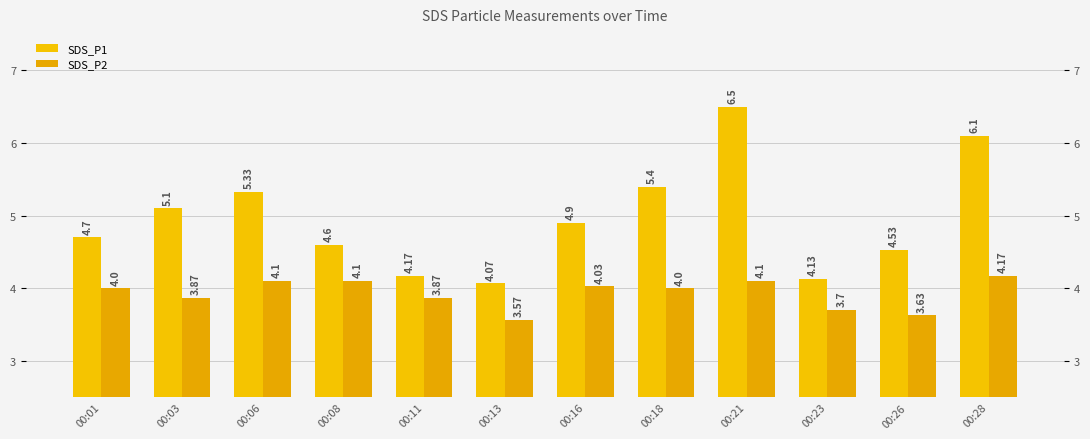

Which label corresponds to the smallest value in the chart?

00:13